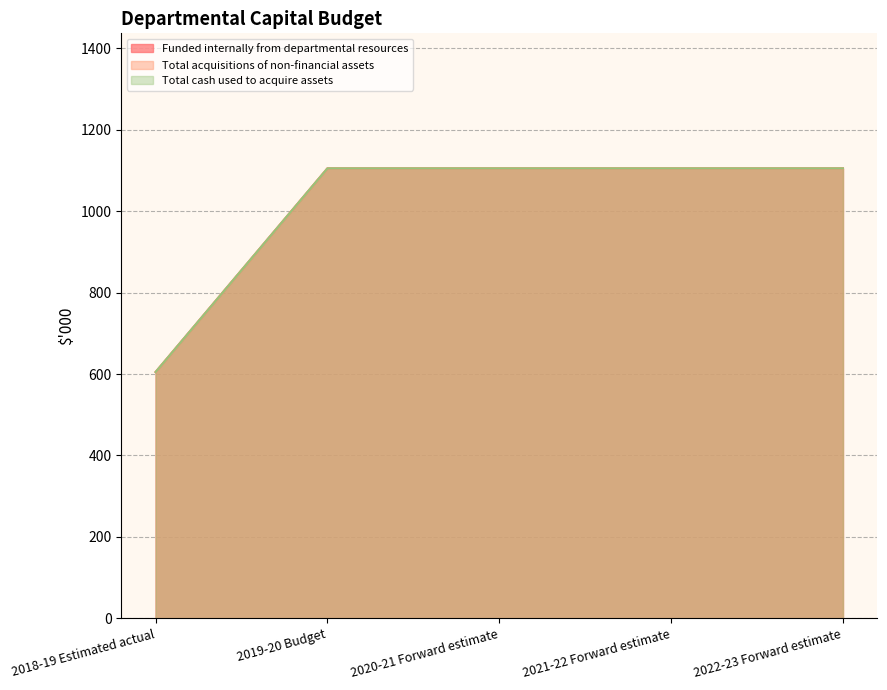

Is the value of Funded internally from departmental resources at 2021-22 Forward estimate greater than the value of Total cash used to acquire assets at 2020-21 Forward estimate?

No